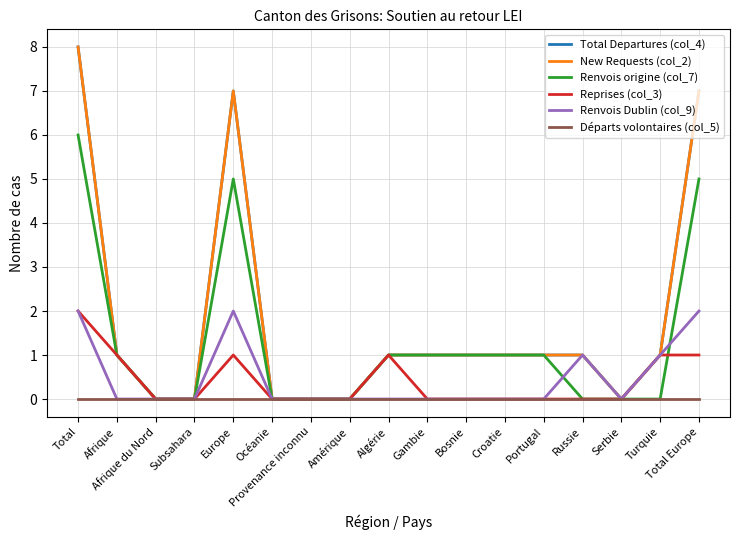

The value of Renvois origine (col_7) at Gambie is 1. True or false?

True